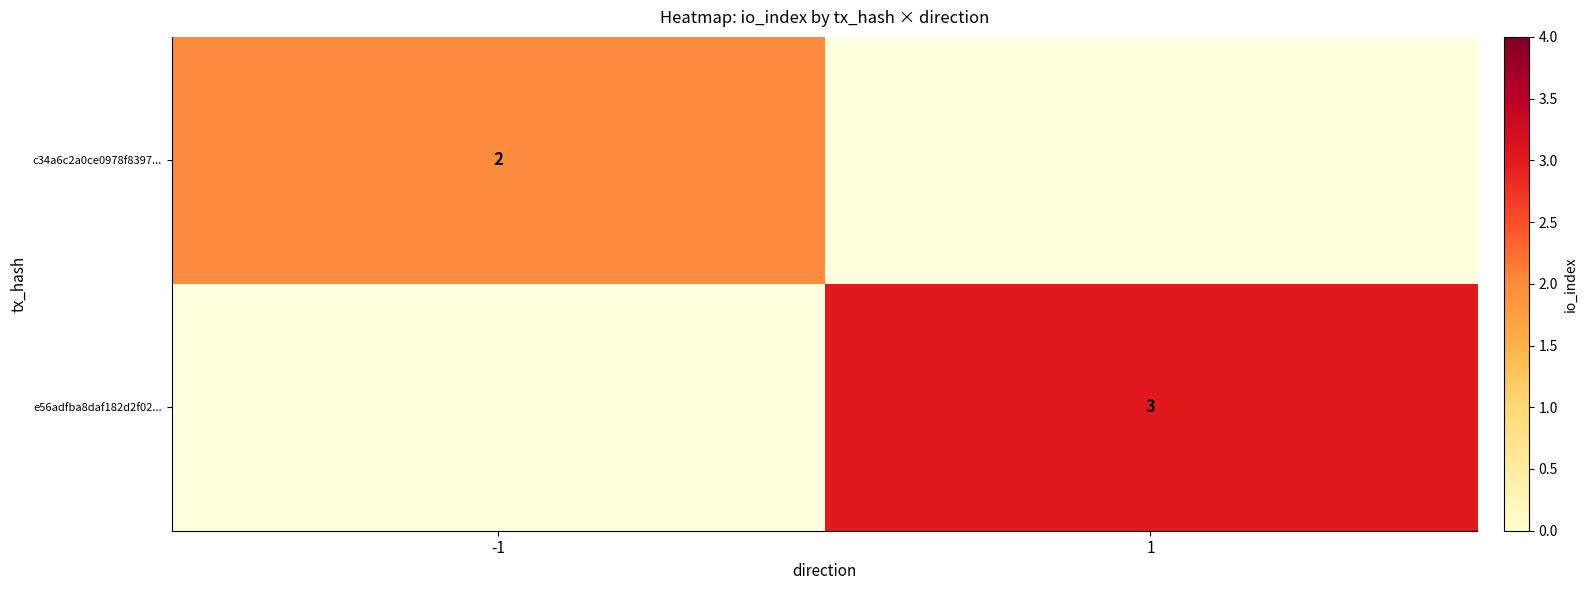

Count the number of data series in this chart.

2